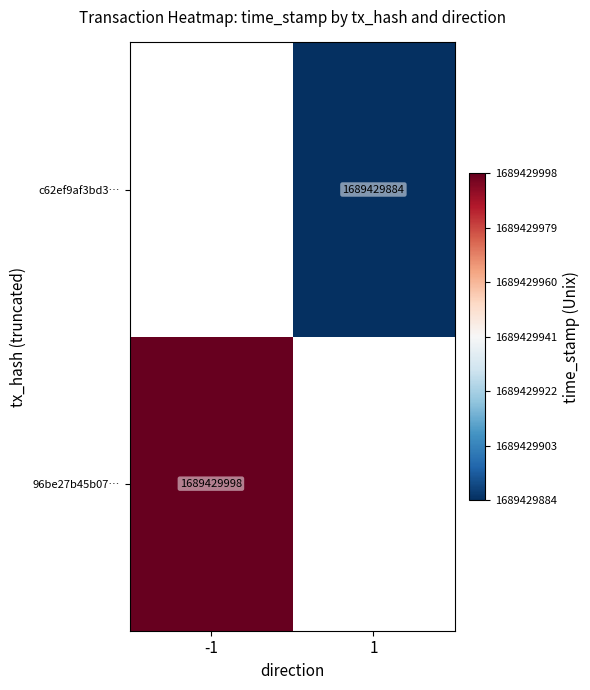

What is the spread (max minus min) of values at direction?

2